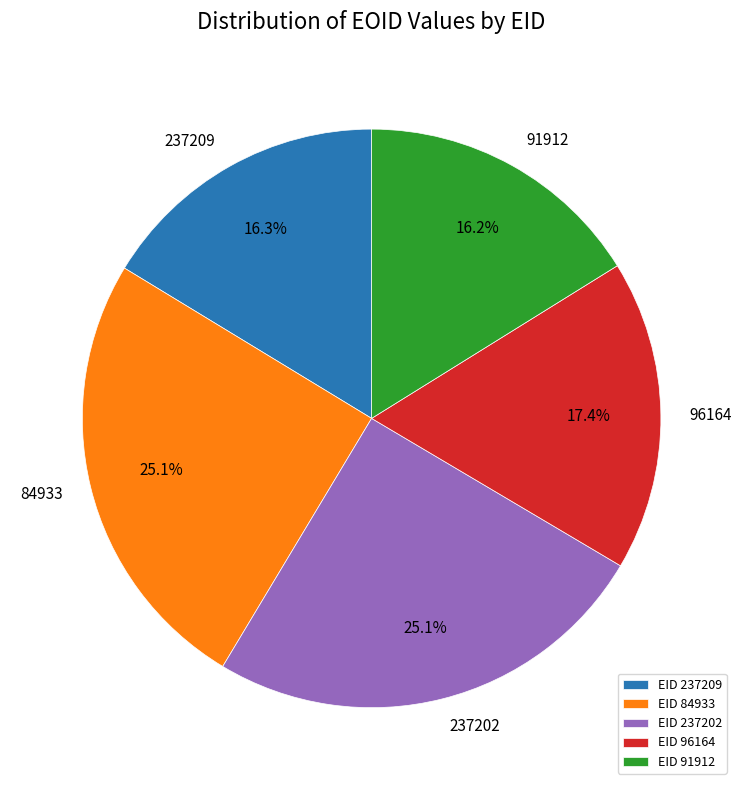

To the nearest percent, what is the difference between the largest and smallest slice percentages?

9%